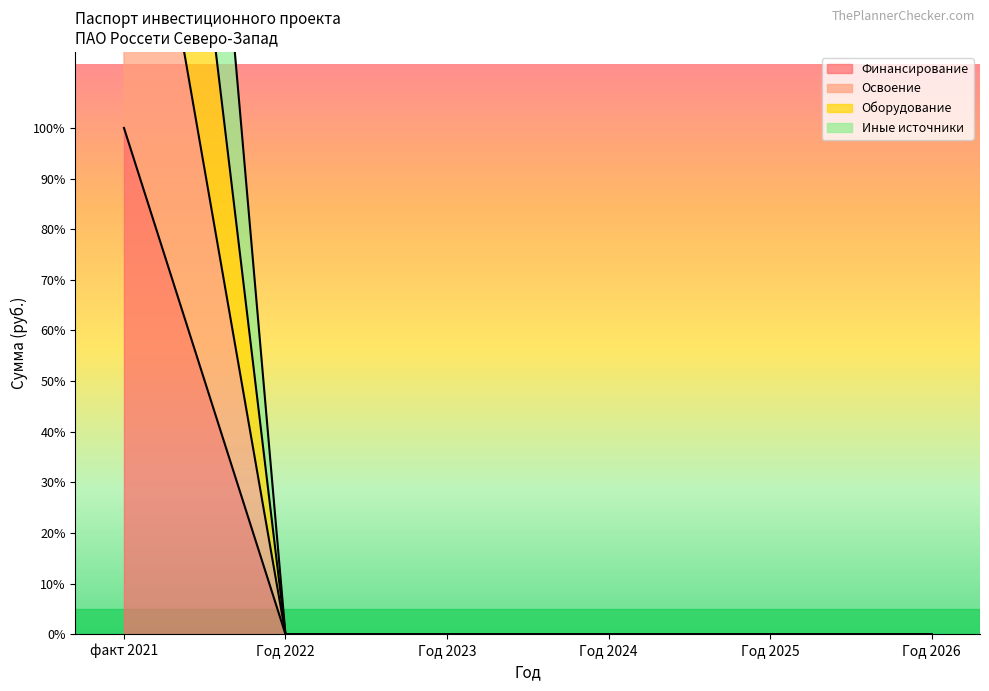

What are all the series names shown in the legend?

Финансирование, Освоение, Оборудование, Иные источники